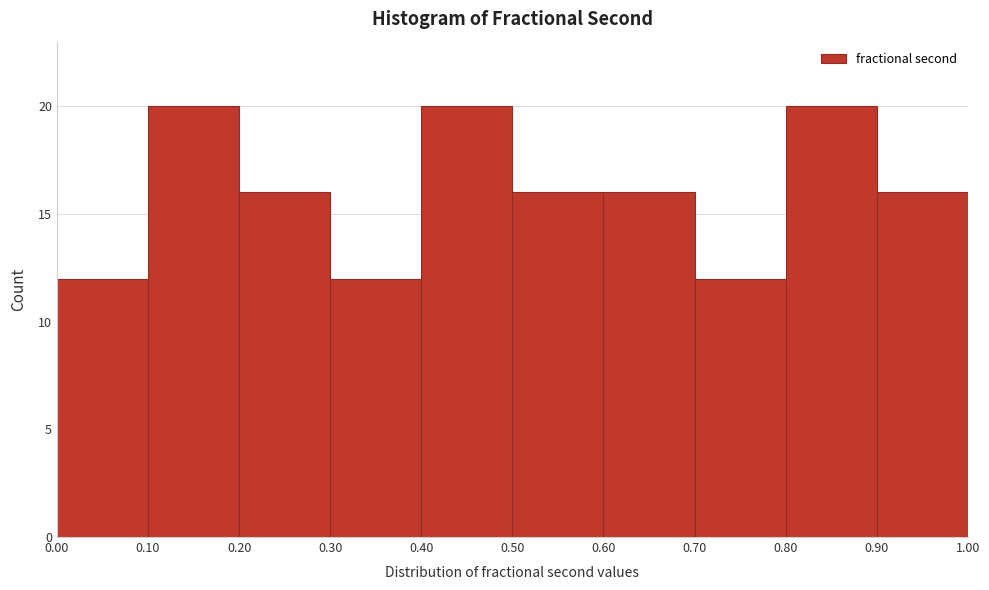

Reading left to right, transcribe this chart: for each bar, give the range it covers on the x-axis and its height. The values are not printed on the chart, so give them approximately, as read against the axis.

0.00 to 0.10: 12
0.10 to 0.20: 20
0.20 to 0.30: 16
0.30 to 0.40: 12
0.40 to 0.50: 20
0.50 to 0.60: 16
0.60 to 0.70: 16
0.70 to 0.80: 12
0.80 to 0.90: 20
0.90 to 1.00: 16